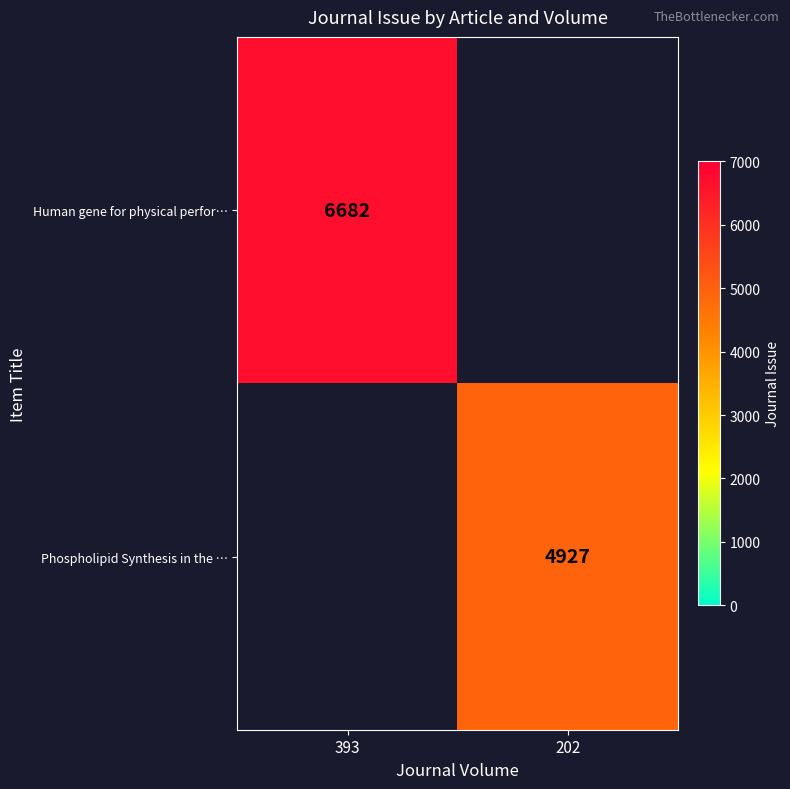

At how many categories does at least one series exceed 1184?

2